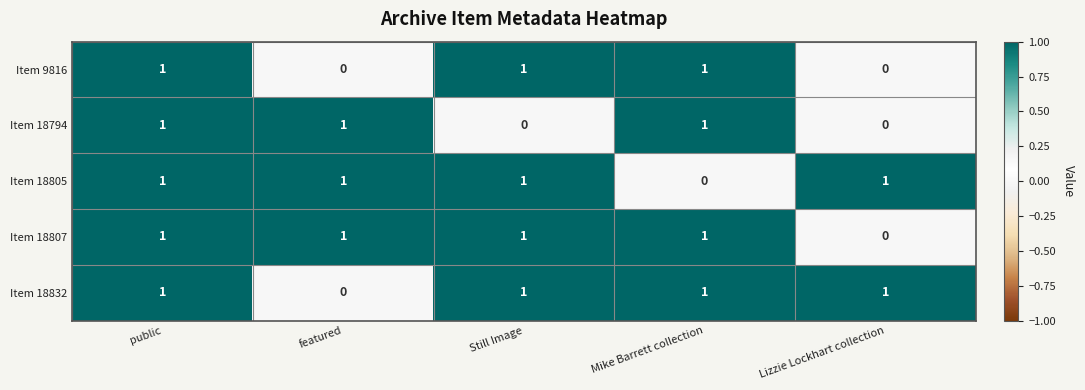

Reading right to left, transcribe all the data shown in this chart.

Item 9816: Lizzie Lockhart collection=0	Mike Barrett collection=1	Still Image=1	featured=0	public=1
Item 18794: Lizzie Lockhart collection=0	Mike Barrett collection=1	Still Image=0	featured=1	public=1
Item 18805: Lizzie Lockhart collection=1	Mike Barrett collection=0	Still Image=1	featured=1	public=1
Item 18807: Lizzie Lockhart collection=0	Mike Barrett collection=1	Still Image=1	featured=1	public=1
Item 18832: Lizzie Lockhart collection=1	Mike Barrett collection=1	Still Image=1	featured=0	public=1